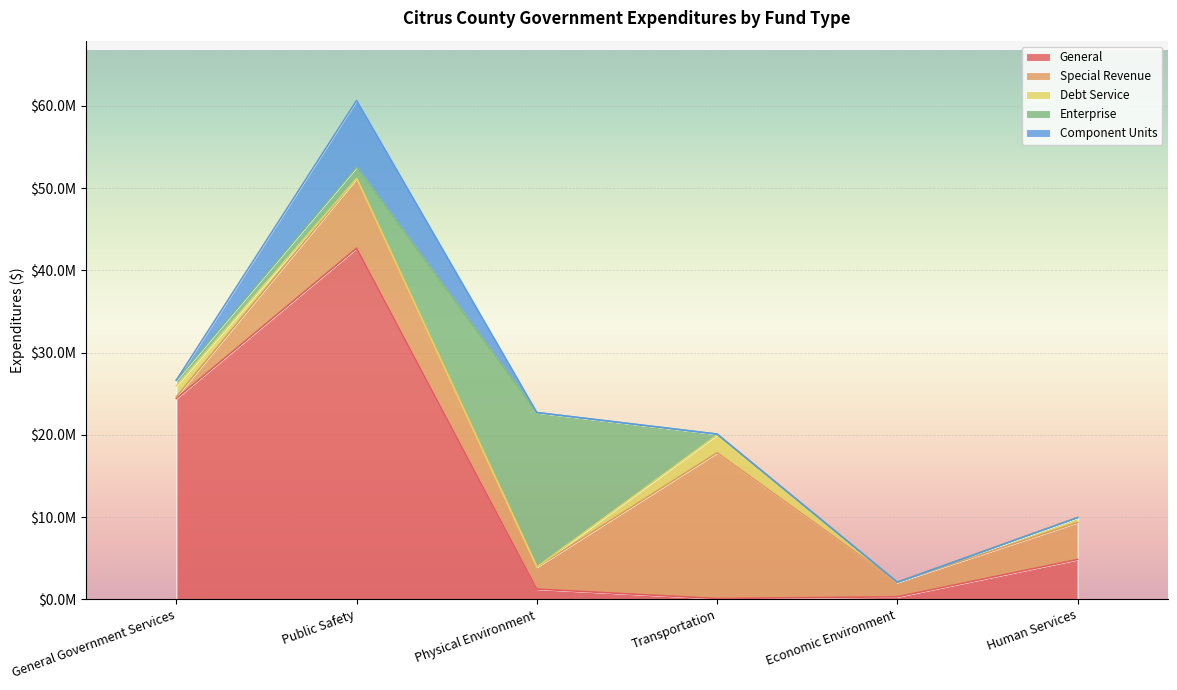

How many categories are shown in the chart?

6